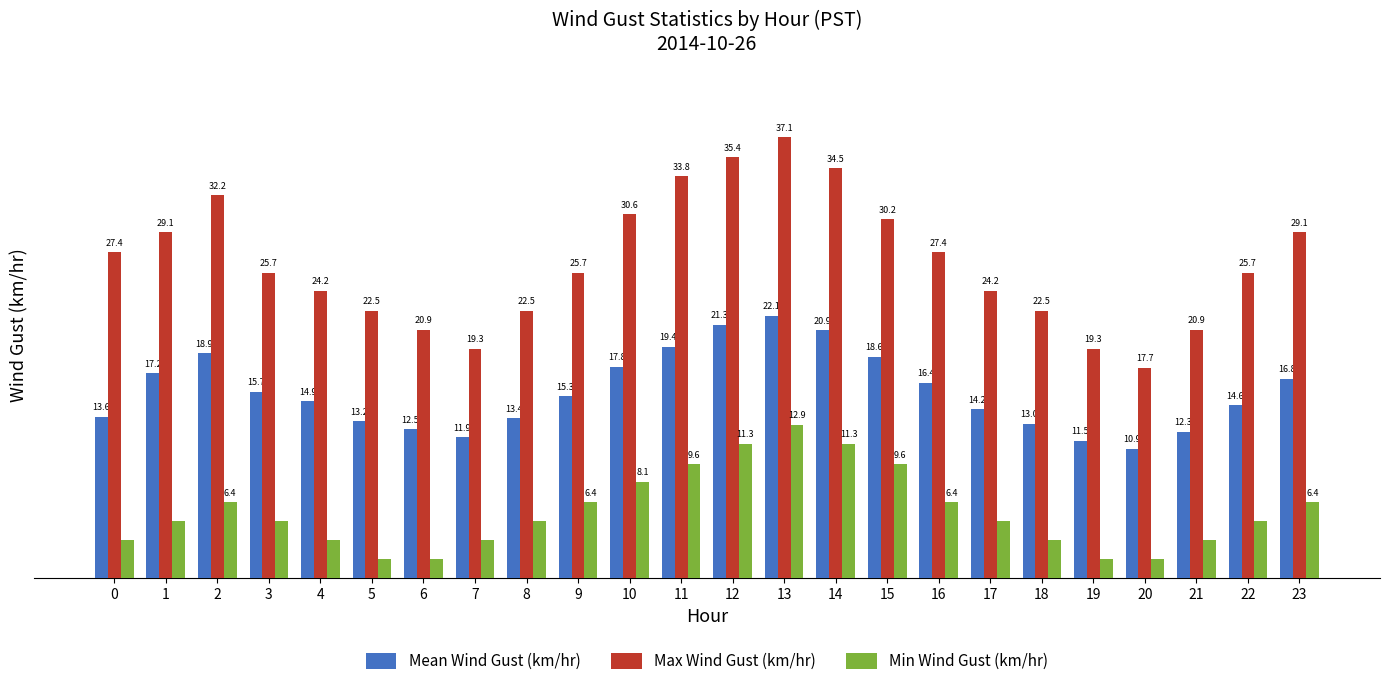

Rank the series at 5 from highest to lowest value.

Max Wind Gust (km/hr), Mean Wind Gust (km/hr), Min Wind Gust (km/hr)